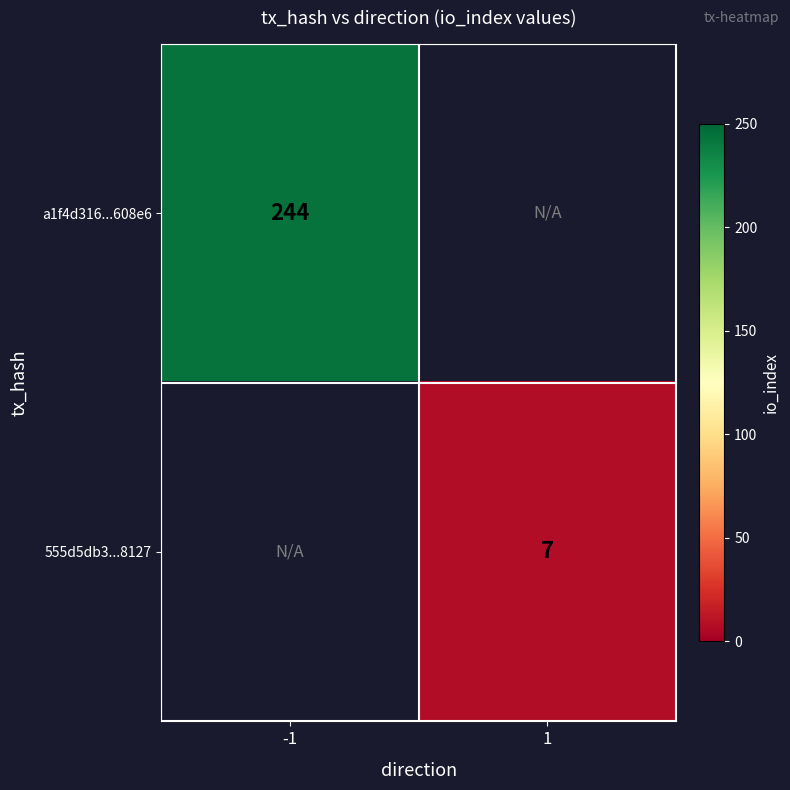

Is it true that 555d5db3...8127 equals 2 at 1?

False